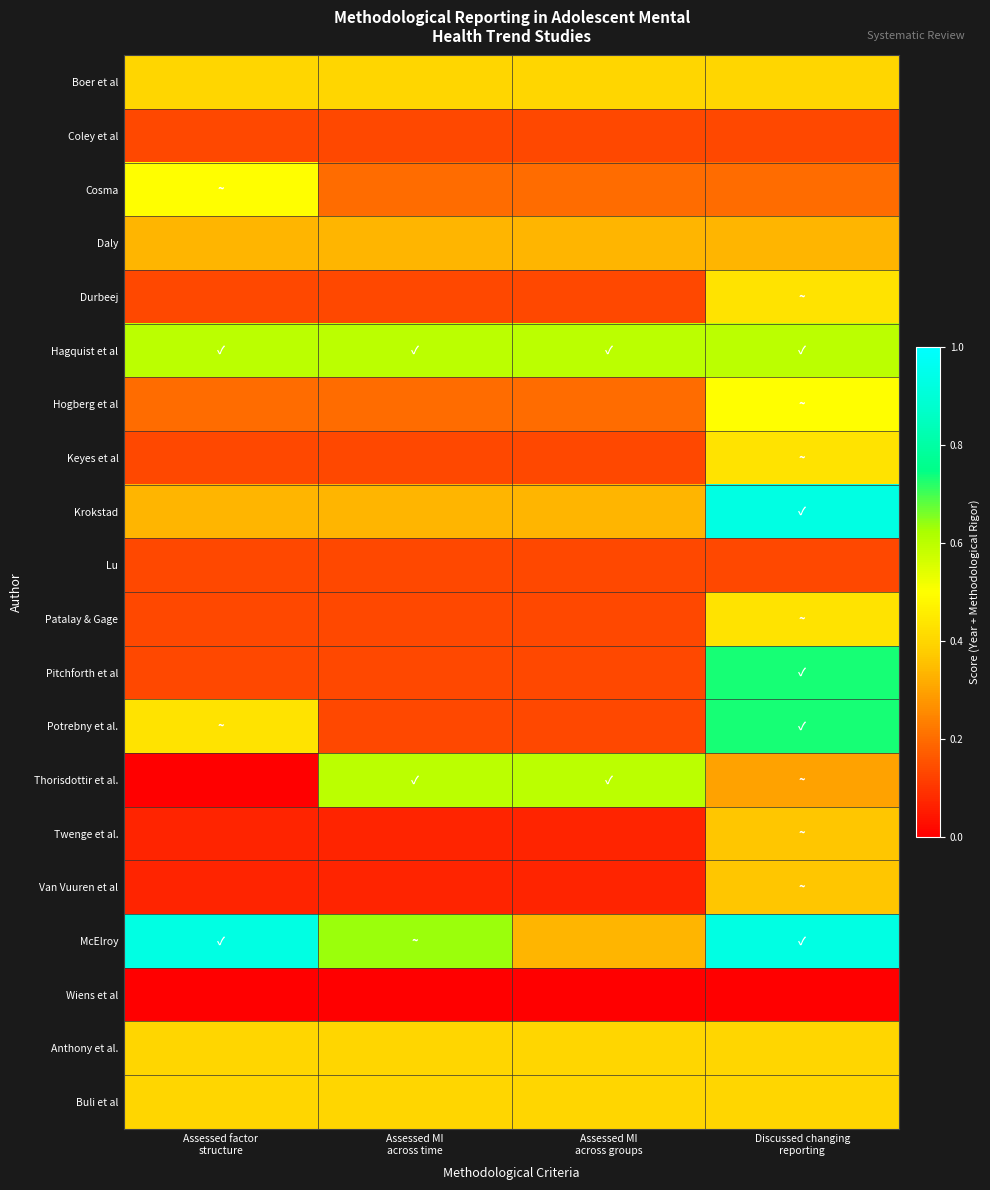

List the series in order of their peak value, highest first.

Krokstad, McElroy, Pitchforth et al, Potrebny et al., Hagquist et al, Thorisdottir et al., Cosma, Hogberg et al, Durbeej, Keyes et al, Patalay & Gage, Boer et al, Anthony et al., Buli et al, Twenge et al., Van Vuuren et al, Daly, Coley et al, Lu, Wiens et al